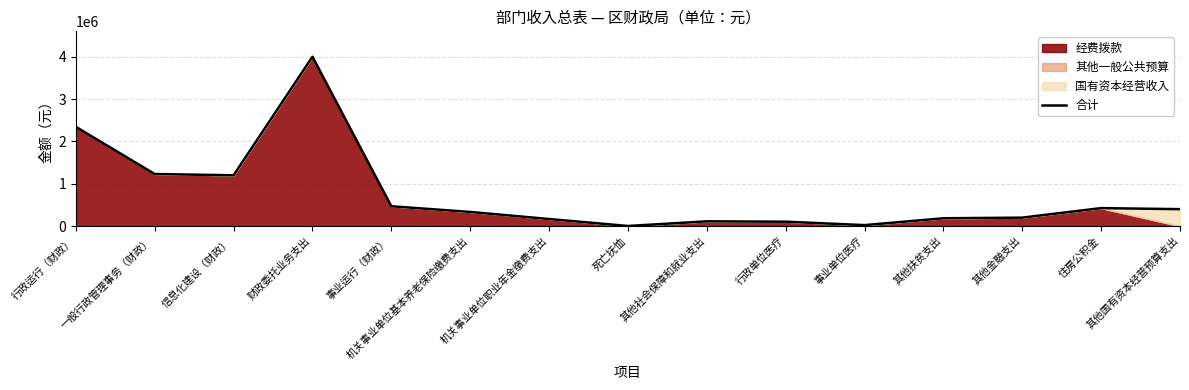

Reading right to left, extract all data points from this chart.

其他国有资本经营预算支出=400000	住房公积金=424680	其他金融支出=200000	其他扶贫支出=184800	事业单位医疗=23376	行政单位医疗=104088	其他社会保障和就业支出=112536	死亡抚恤=2736	机关事业单位职业年金缴费支出=167136	机关事业单位基本养老保险缴费支出=334320	事业运行（财政）=468678	财政委托业务支出=4000000	信息化建设（财政）=1200000	一般行政管理事务（财政）=1230000	行政运行（财政）=2343917